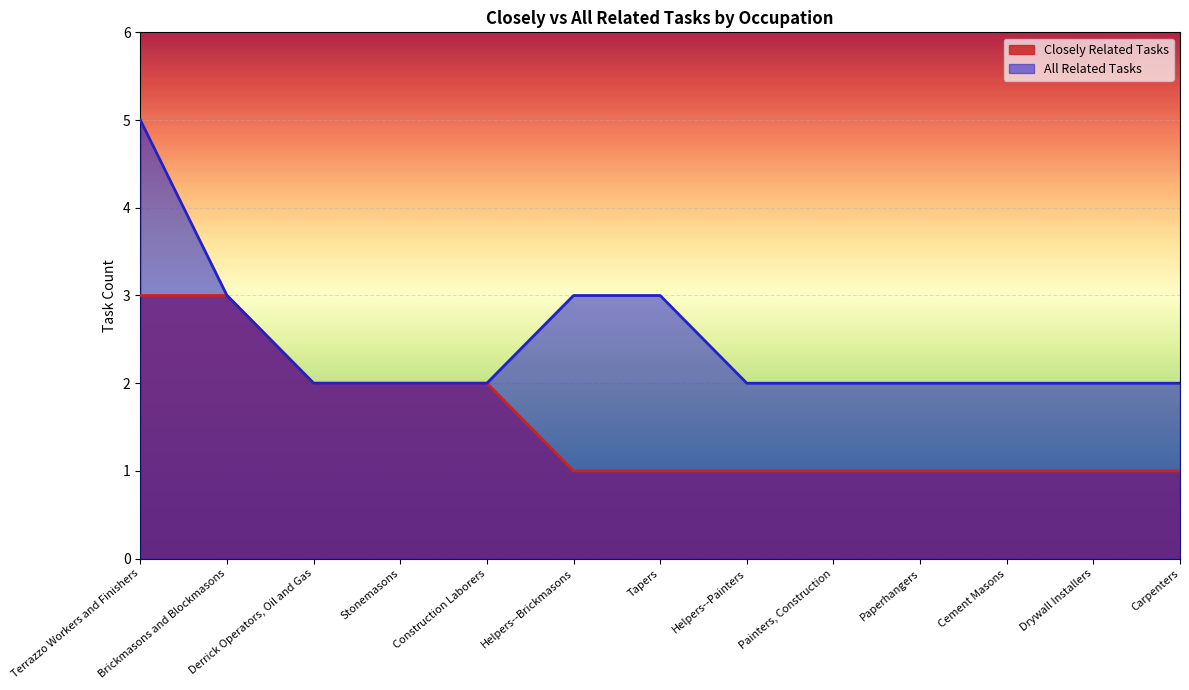

True or false: Closely Related Tasks and All Related Tasks intersect in this chart.

False